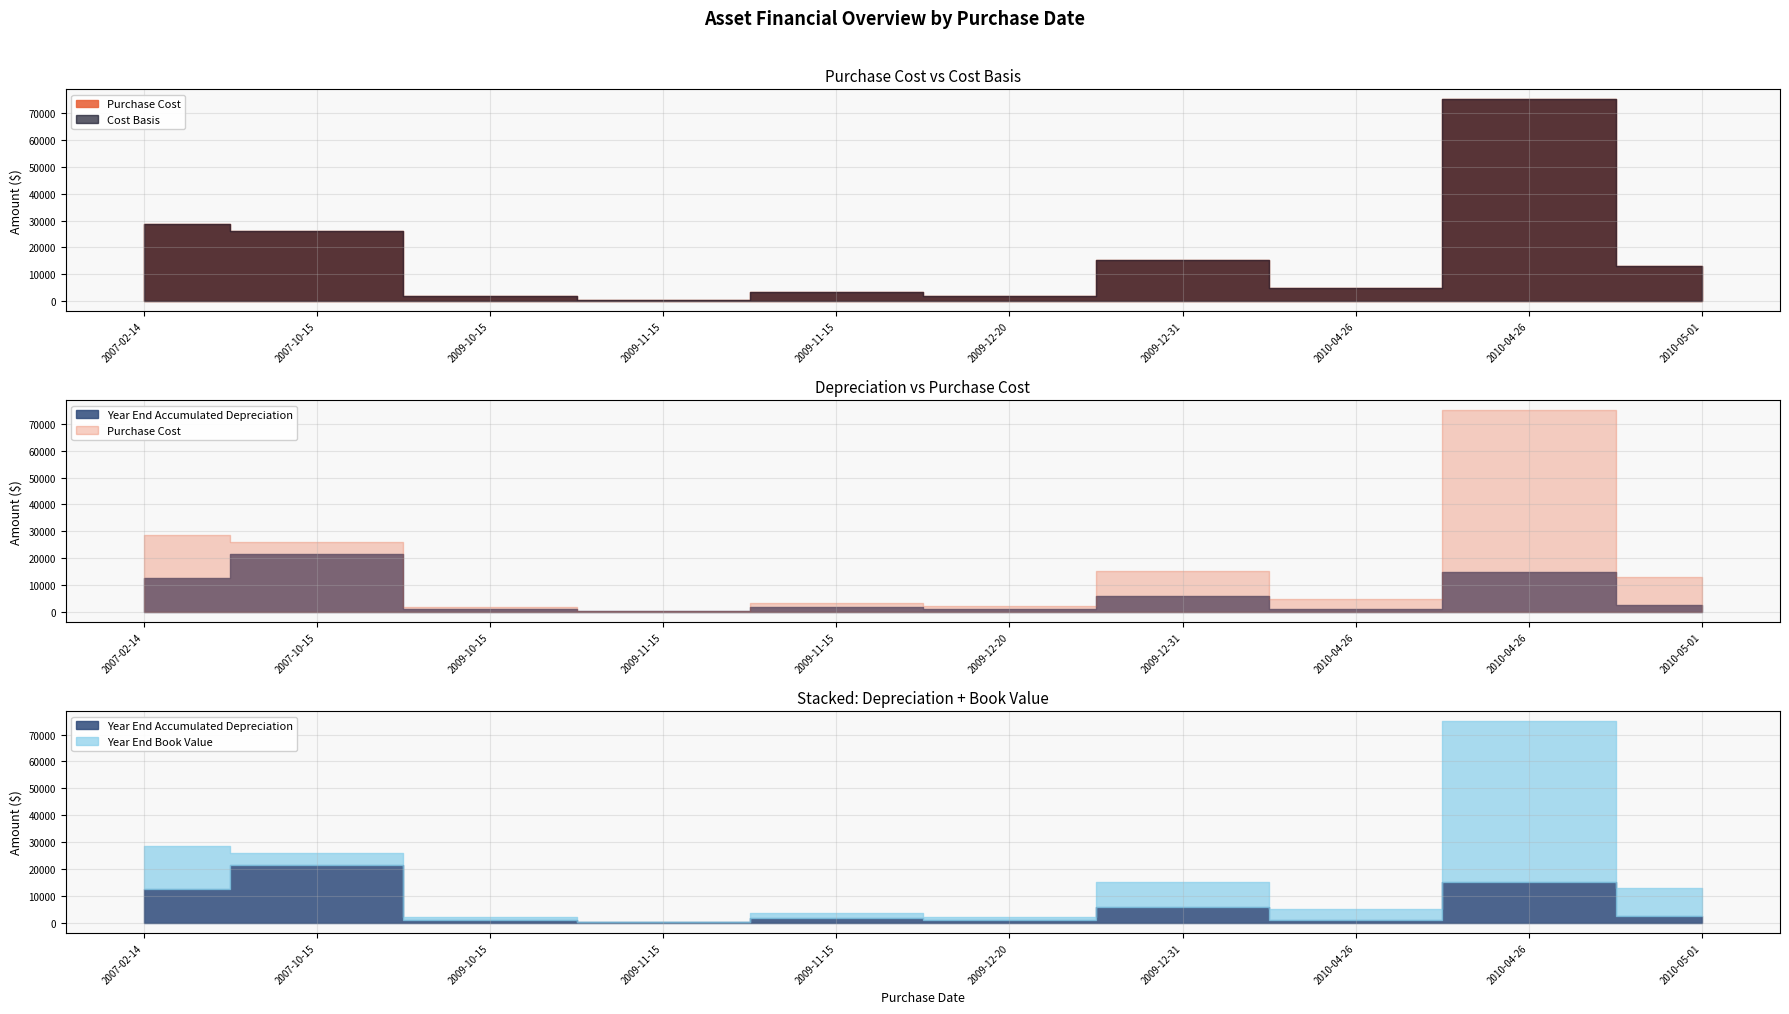

True or false: Year End Accumulated Depreciation has a value of 9359.1 at 2009-12-31.

False